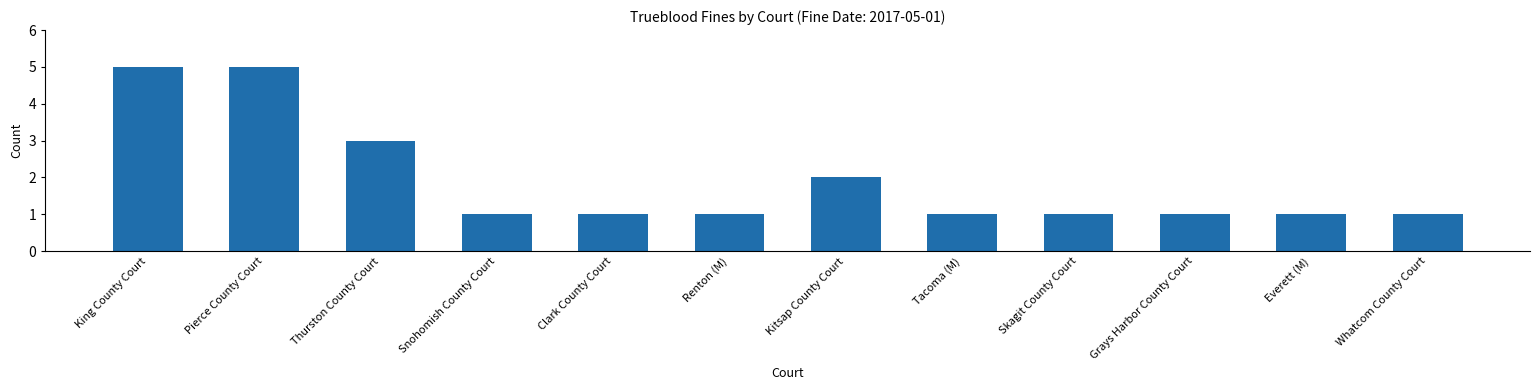

What is the minimum value shown in the chart?

1